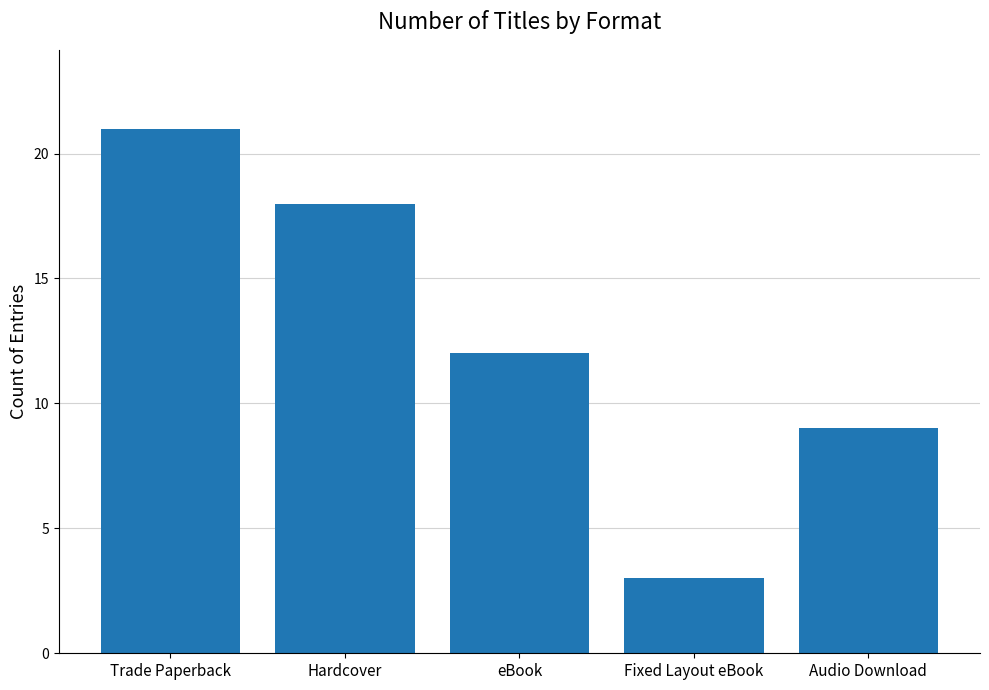

What is the difference between the values at Audio Download and eBook?

3